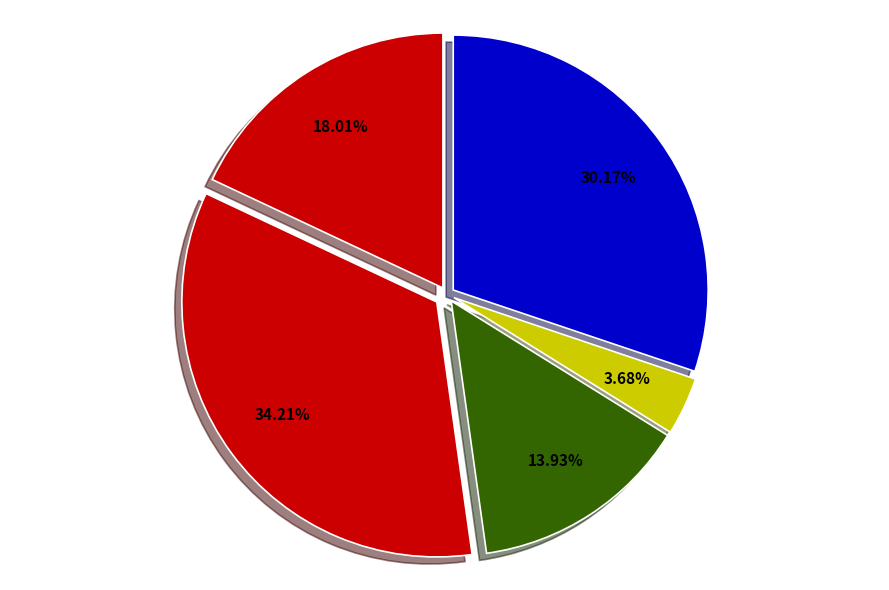

What is the smallest slice in the pie chart?

Сыр Российский